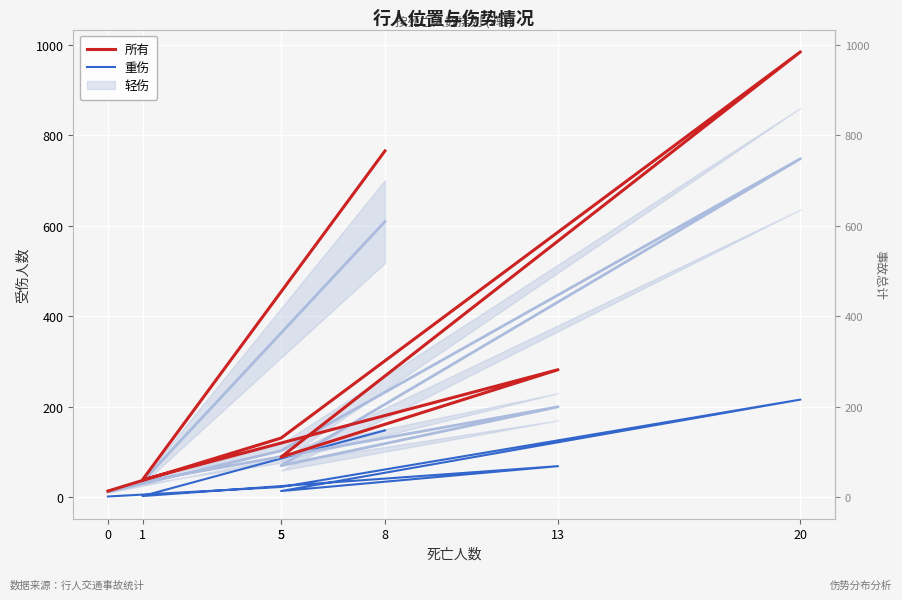

Does the chart display data point markers on the line(s)?

No